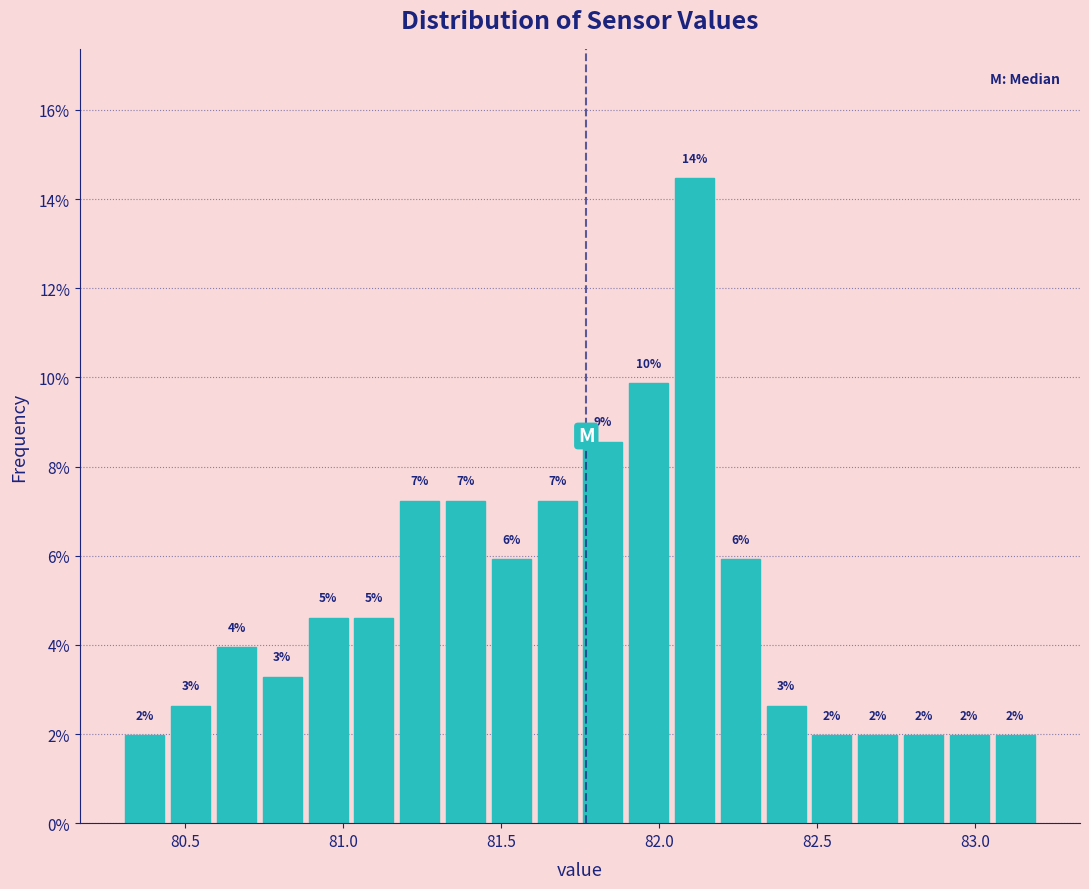

Read against the x-axis, roughly where is the centre of the tallest bar?

82.10